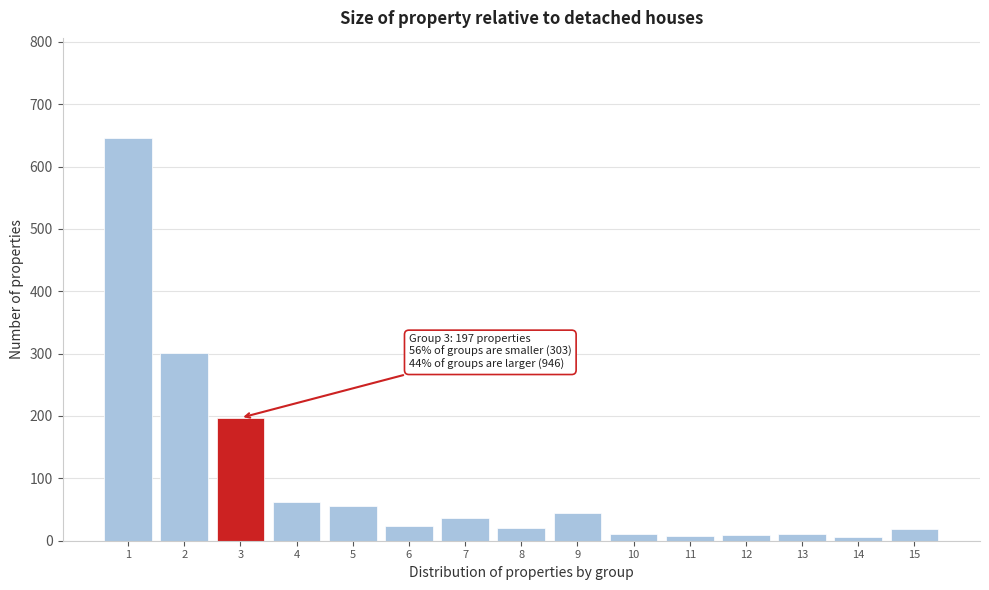

What is the maximum value shown in the chart?

645